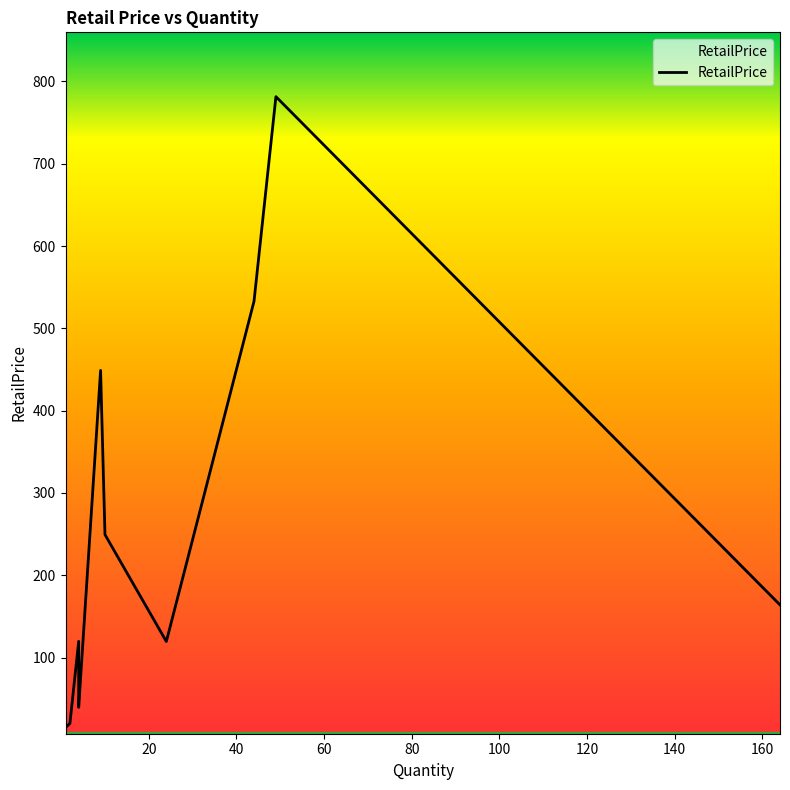

Approximately how many times larger is the value at 4 compared to 24?

1.0